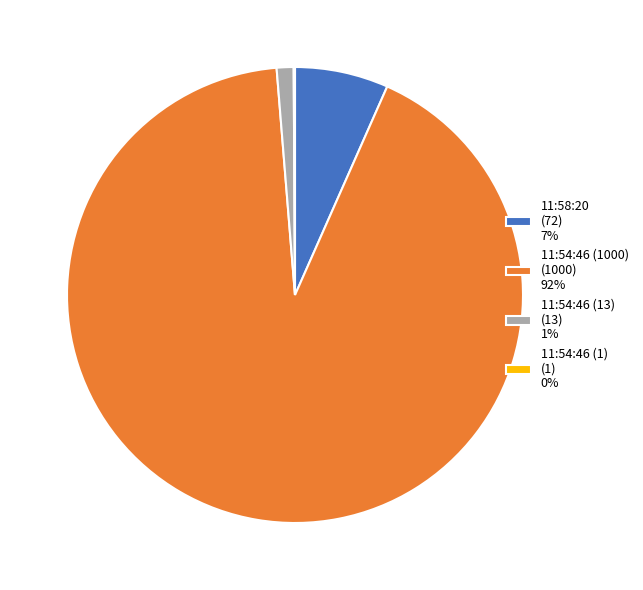

Is it true that 11:54:46 (1000) (1000) 92% is 84% of the pie?

False